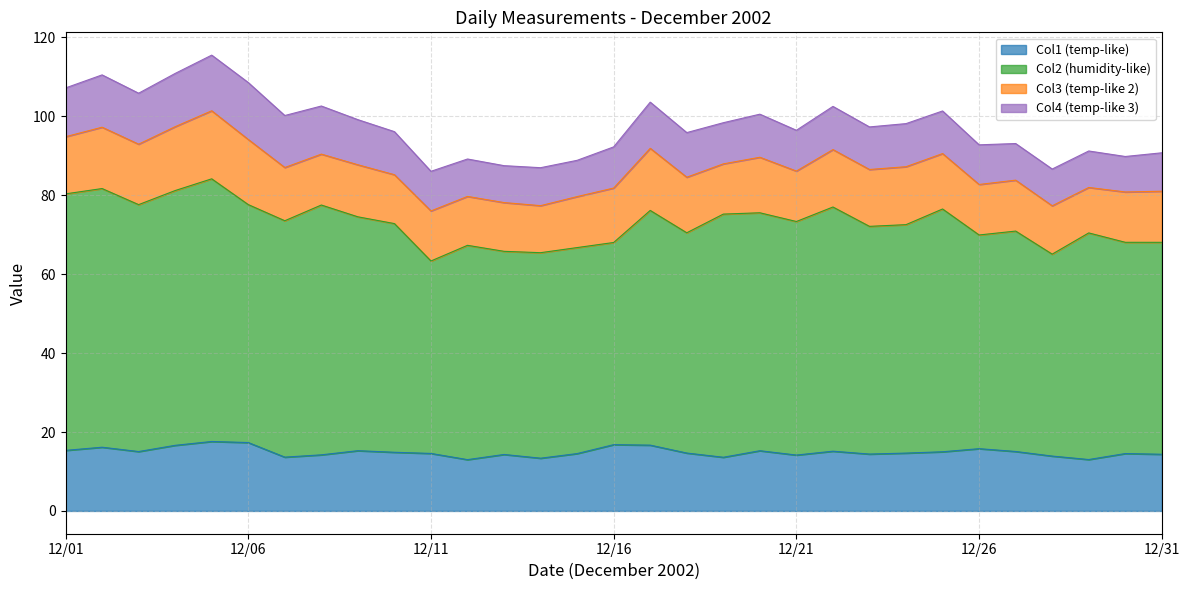

What is the difference between the maximum and minimum values in the col4 series?

5.4